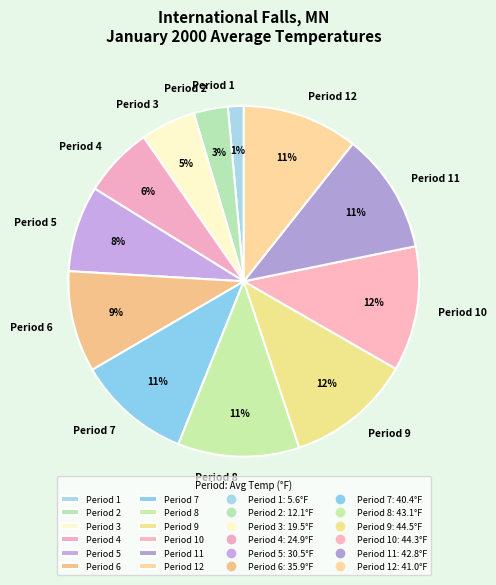

What is the ratio of the value at Period 7 to the value at Period 10?

0.9